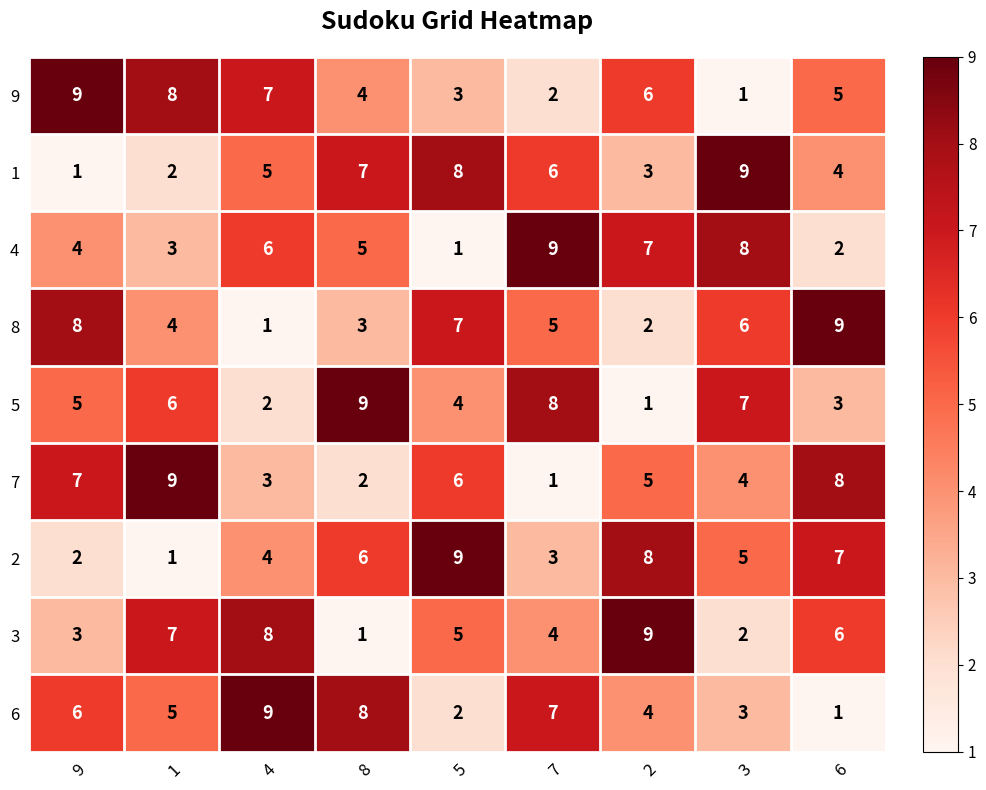

At which label does 6 reach its minimum?

6